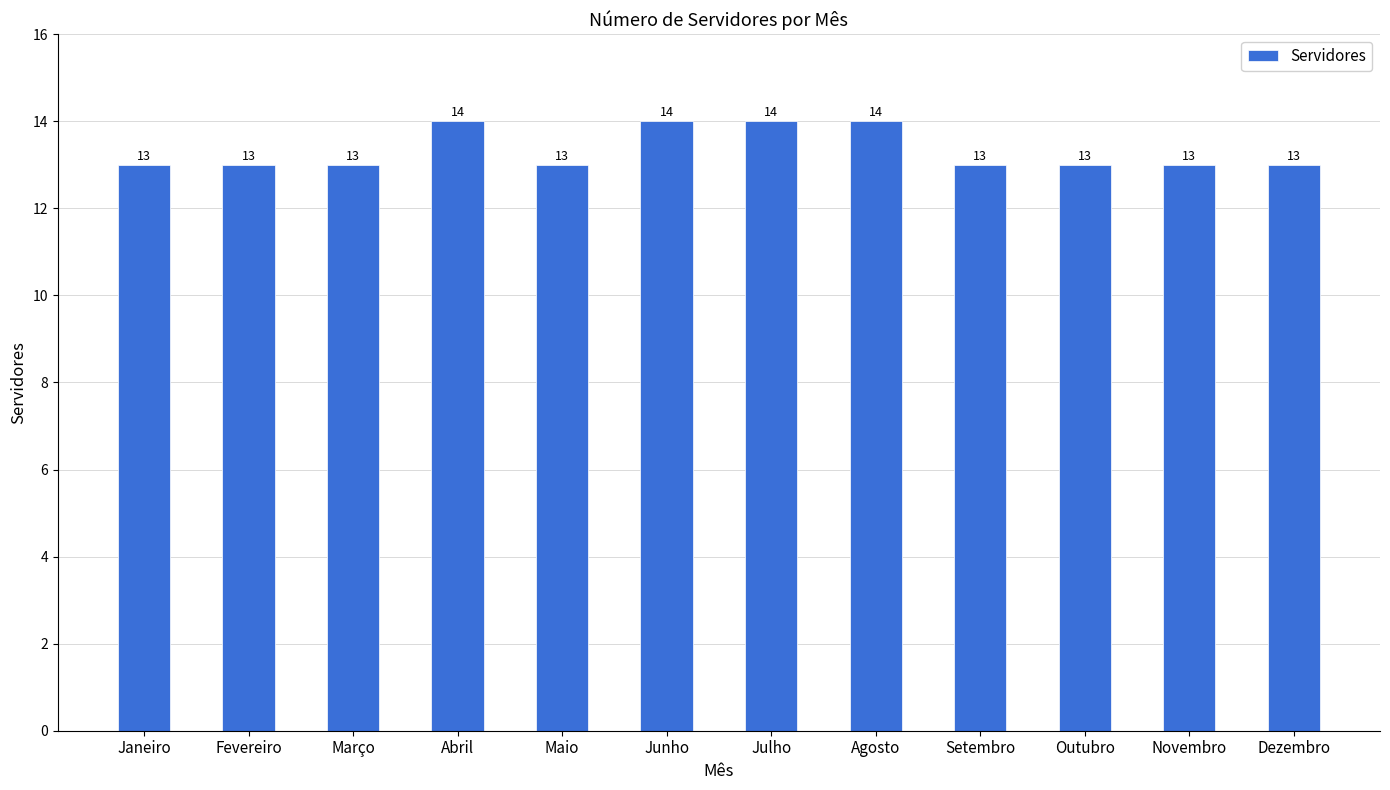

Reading left to right, transcribe all the data shown in this chart.

13	13	13	14	13	14	14	14	13	13	13	13